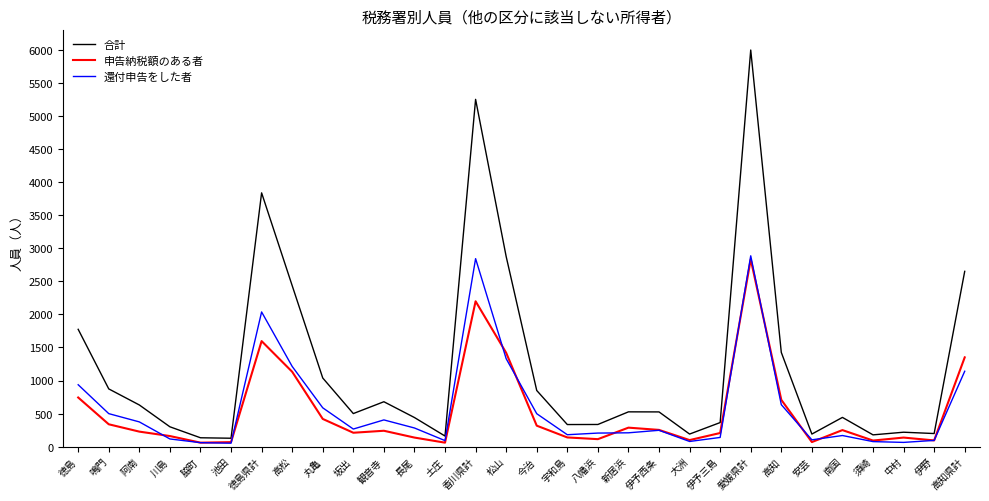

True or false: 還付申告をした者 and 合計 cross at least once.

False